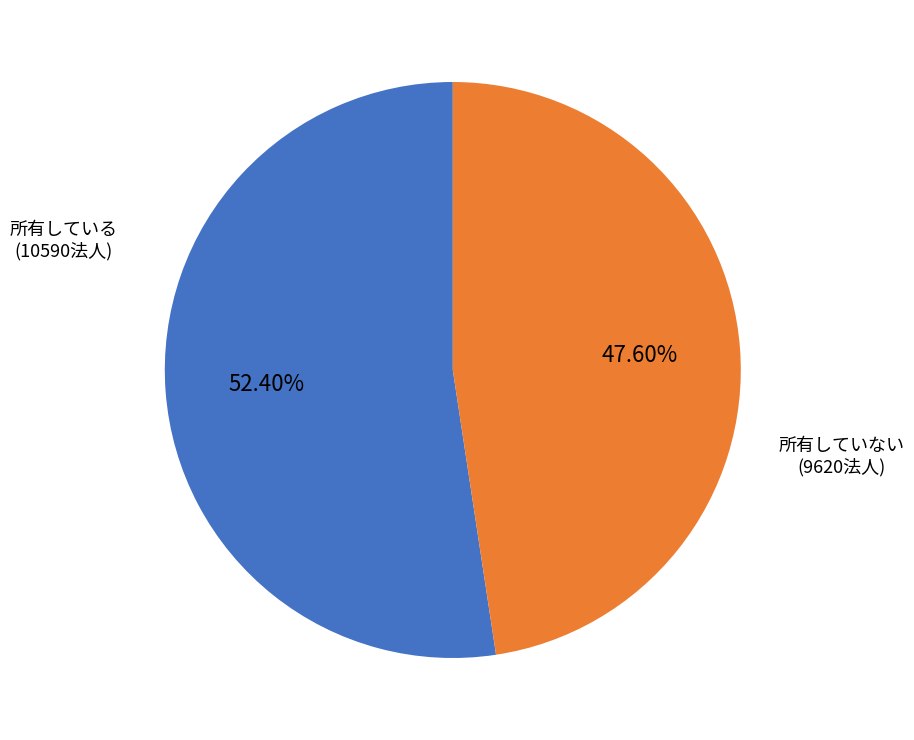

Is there any slice that represents more than half of the pie?

Yes